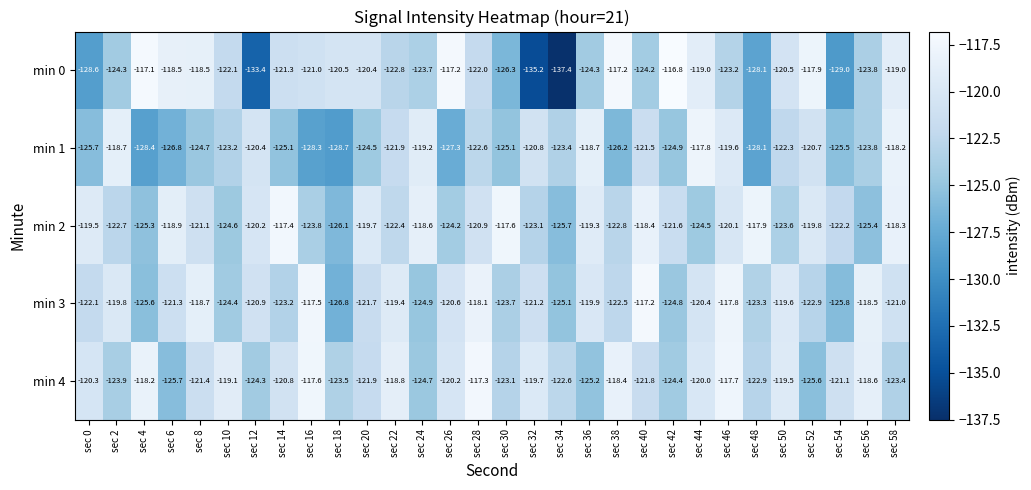

What is the sum of the min 1 values at sec 54 and sec 14?

-250.6